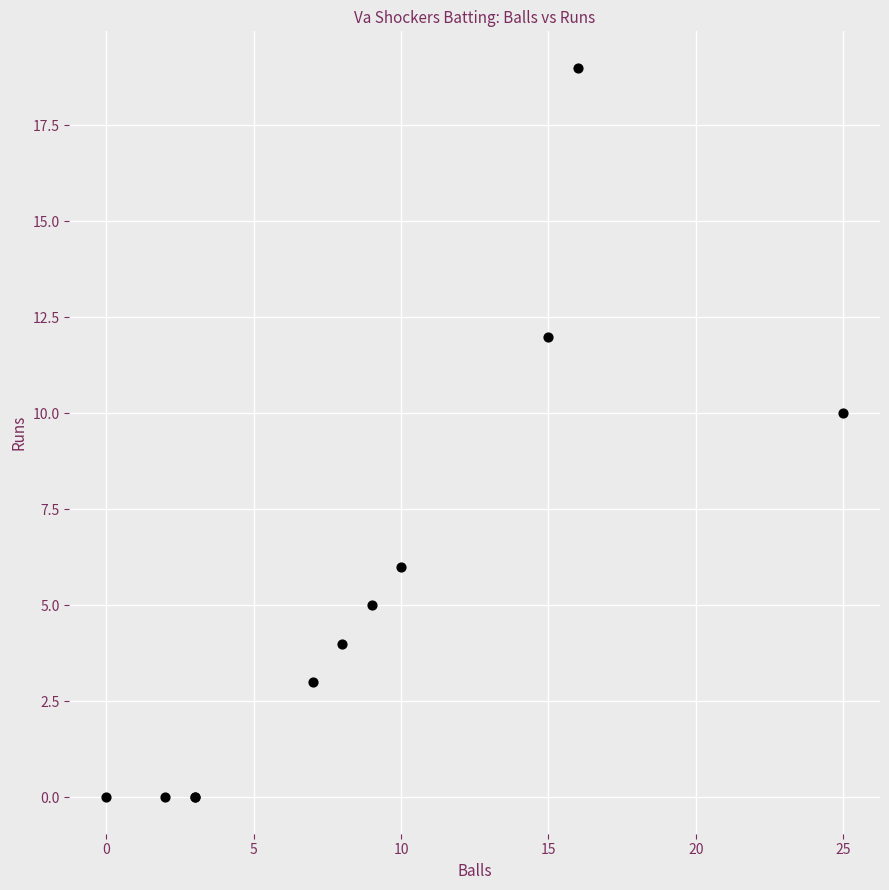

What Y value in the scatter plot is closest to 9?

10